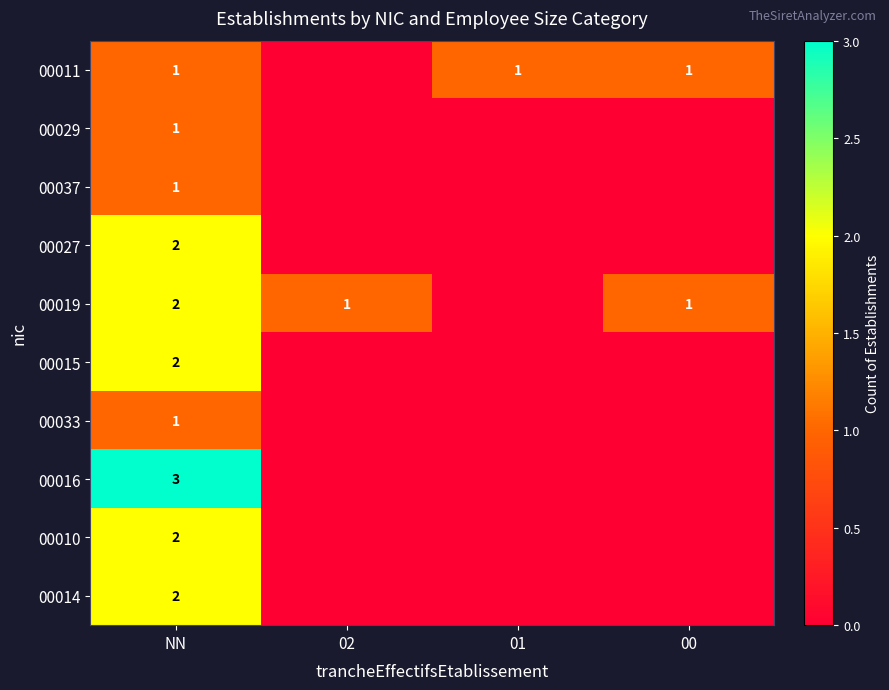

Is it true that 00015 equals 2 at NN?

True